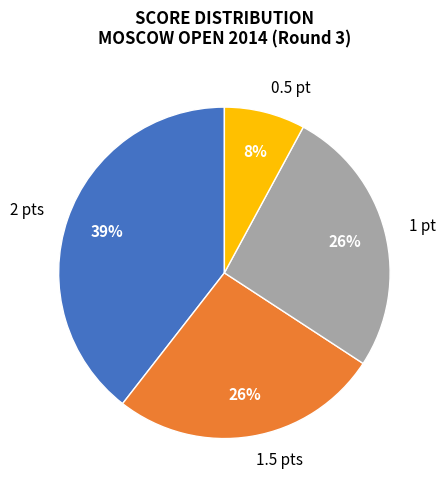

To the nearest percent, what is the combined percentage of 1.5 pts and 2 pts?

66%